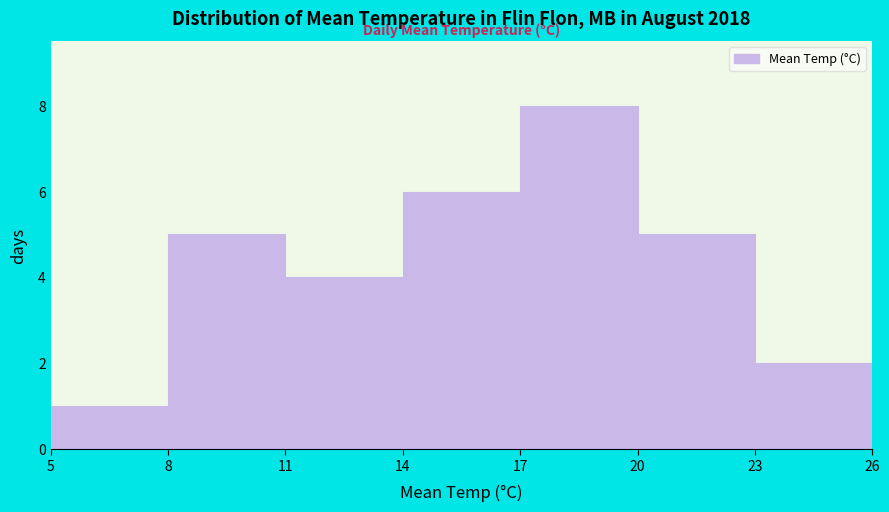

Reading left to right, list every bar in this chart as the range it spans on the x-axis followed by its height. The values are not printed on the chart, so give them approximately, as read against the axis.

5 to 8: 1
8 to 11: 5
11 to 14: 4
14 to 17: 6
17 to 20: 8
20 to 23: 5
23 to 26: 2